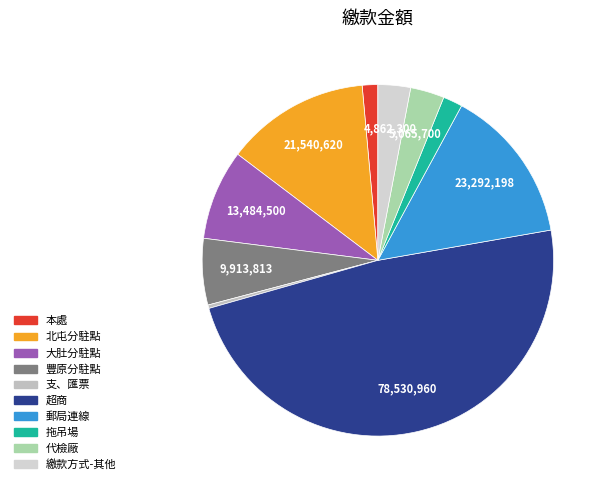

How many segments does this pie chart have?

10